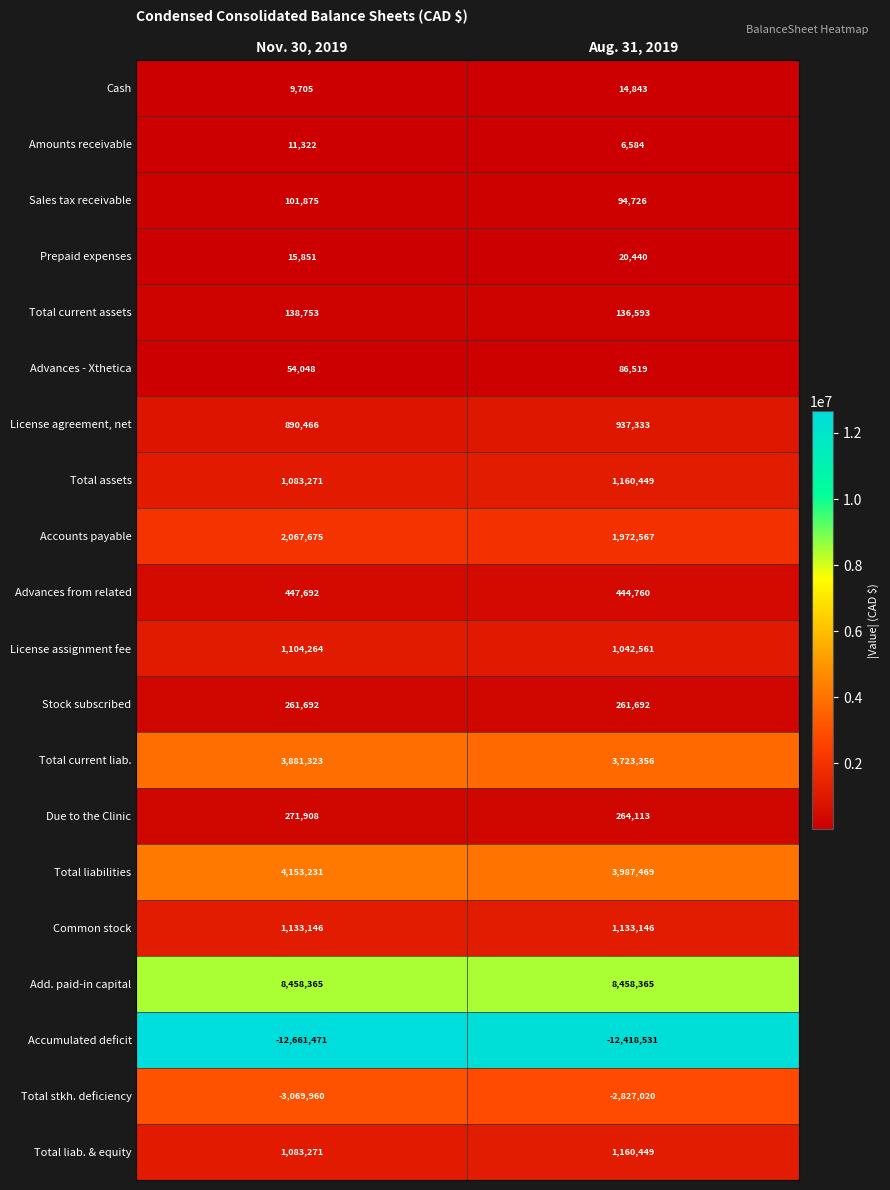

What is the total value across all series at Nov. 30, 2019?

9436427